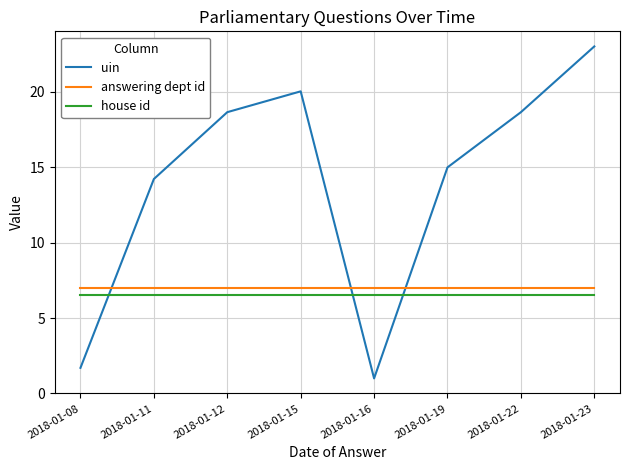

What is the minimum value shown in the chart?

1.0